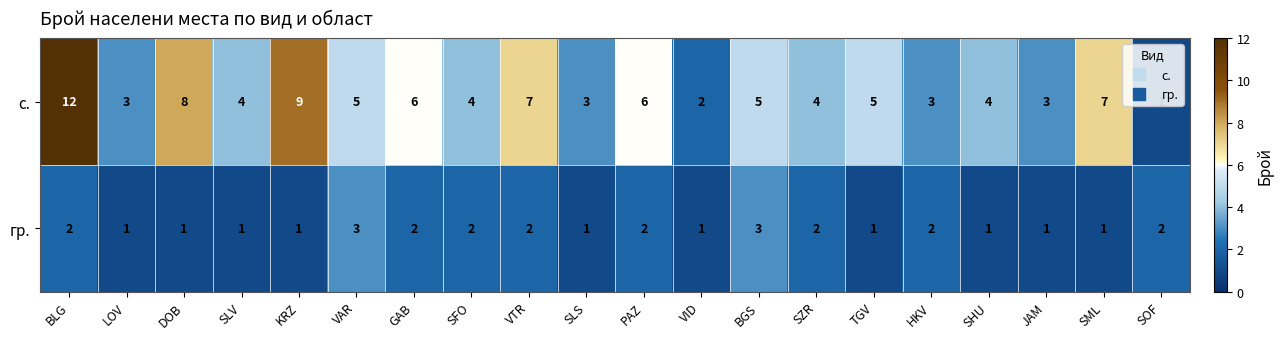

List the series in order of their overall mean, highest first.

с., гр.